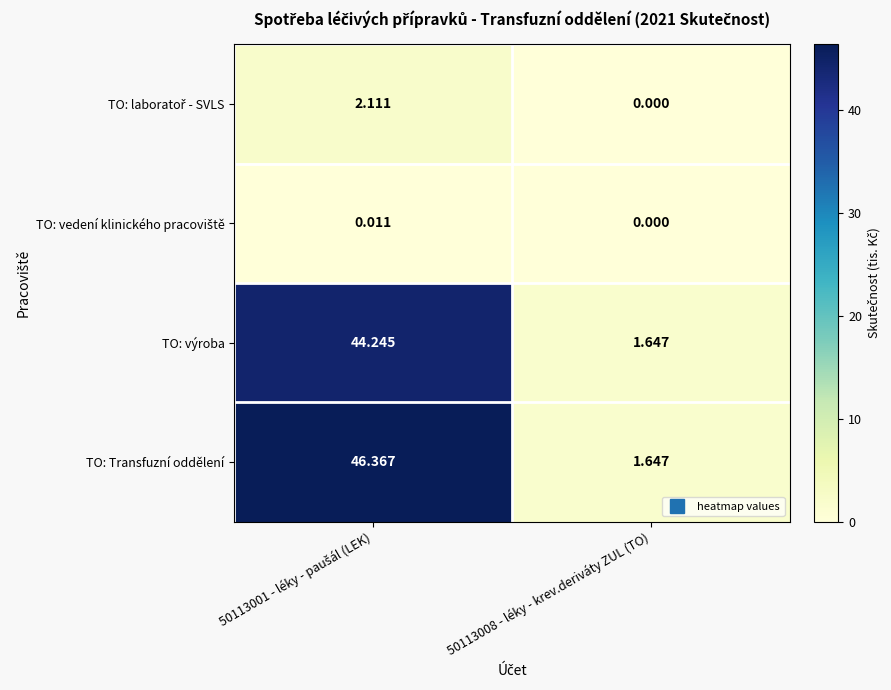

Which series has the largest range (max minus min)?

TO: Transfuzní oddělení